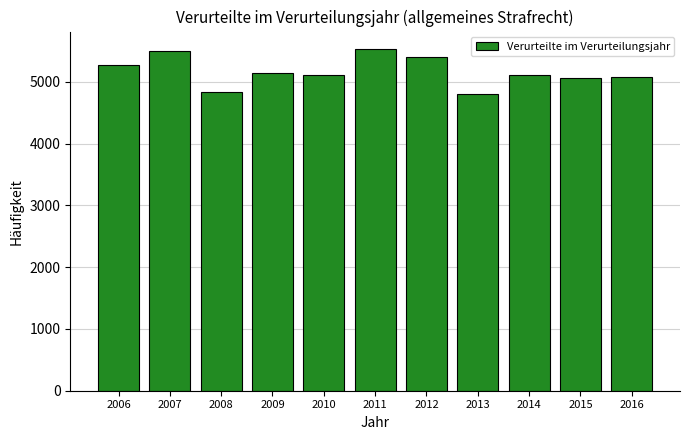

Approximately how many times larger is the value at 2007 compared to 2013?

1.1